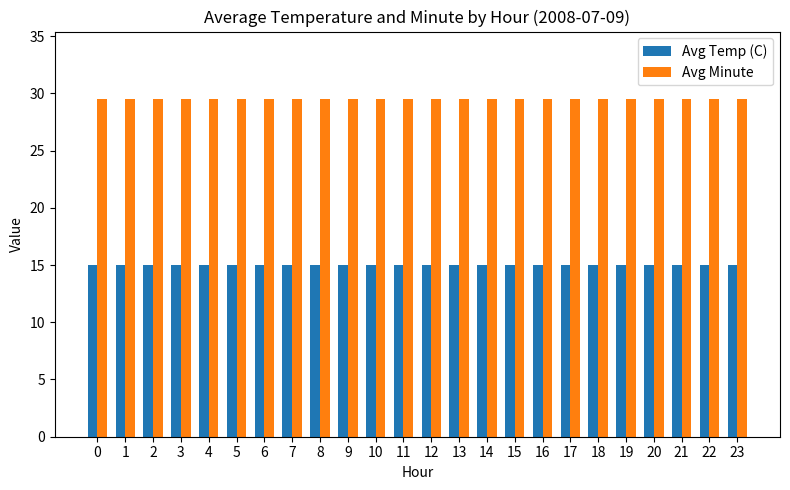

True or false: Avg Temp (C) has a value of 26.0 at 16.

False